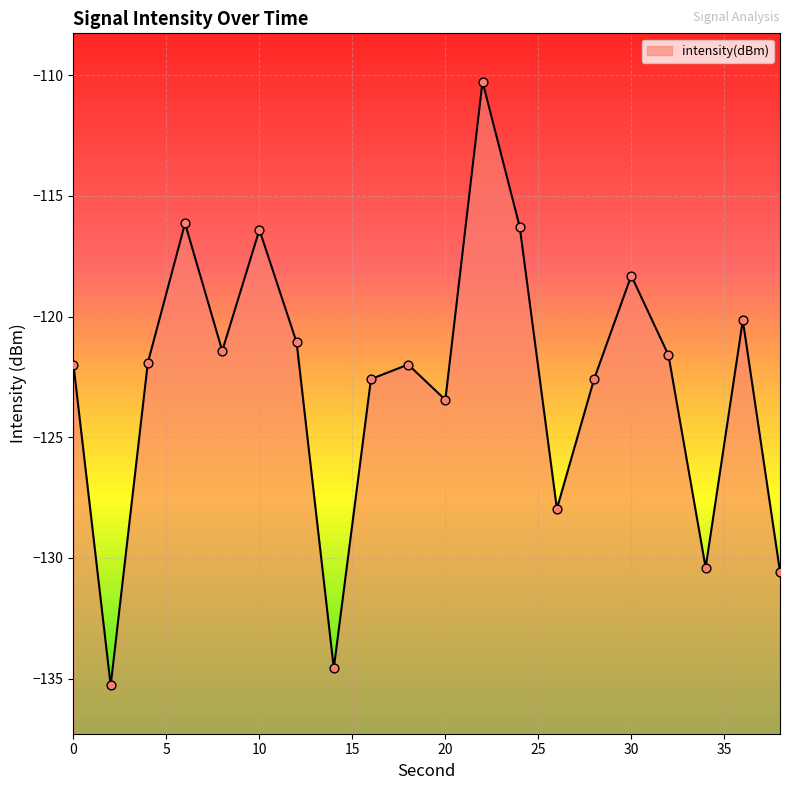

Between 8 and 24, which is larger?

24